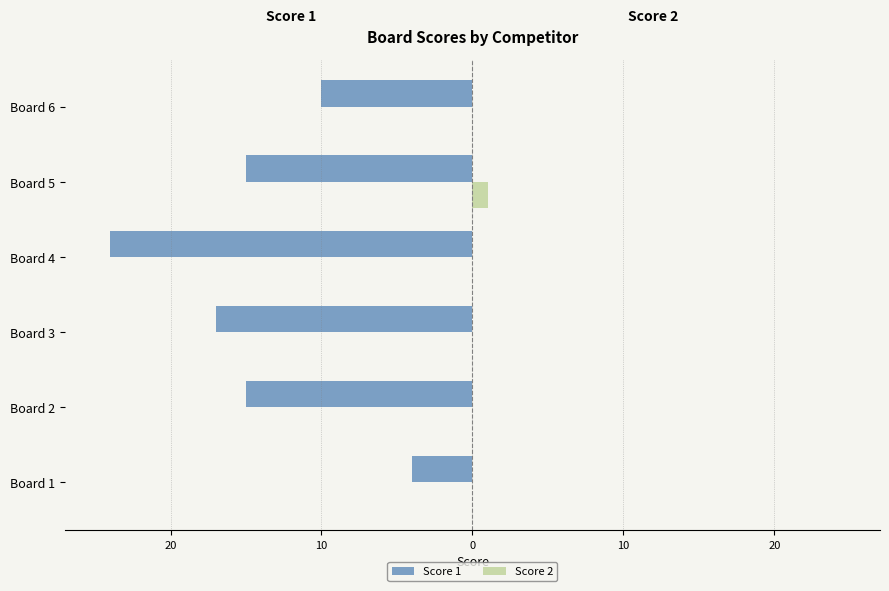

How many Score 1 values are between -17 and -10?

4